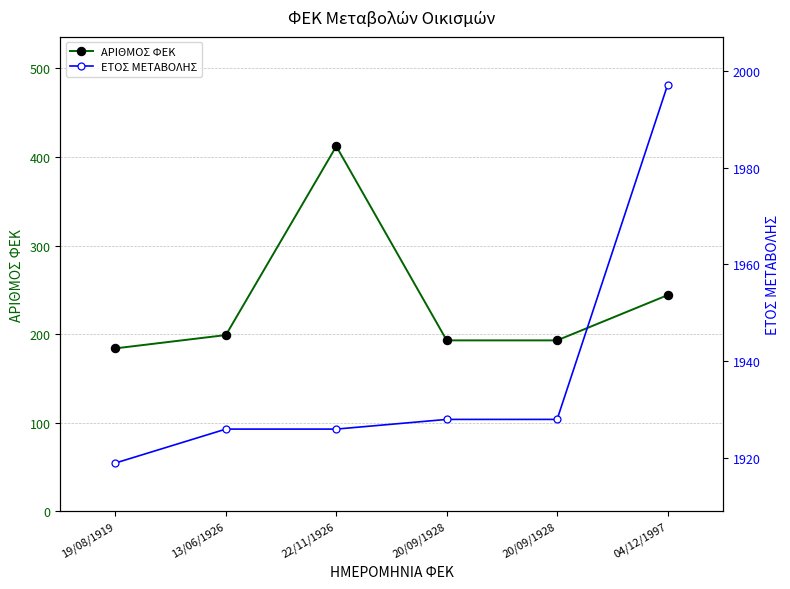

Which series has the largest total across all categories?

ΕΤΟΣ ΜΕΤΑΒΟΛΗΣ